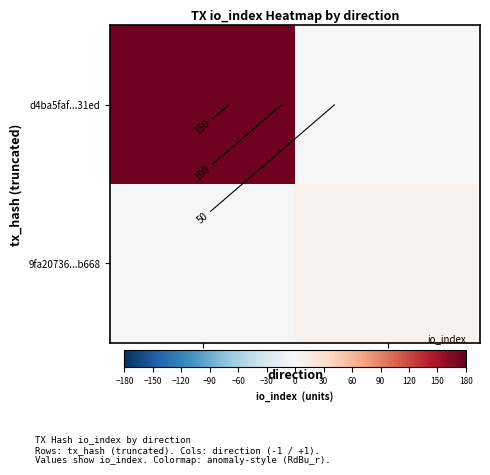

At how many categories does at least one series exceed 138?

1